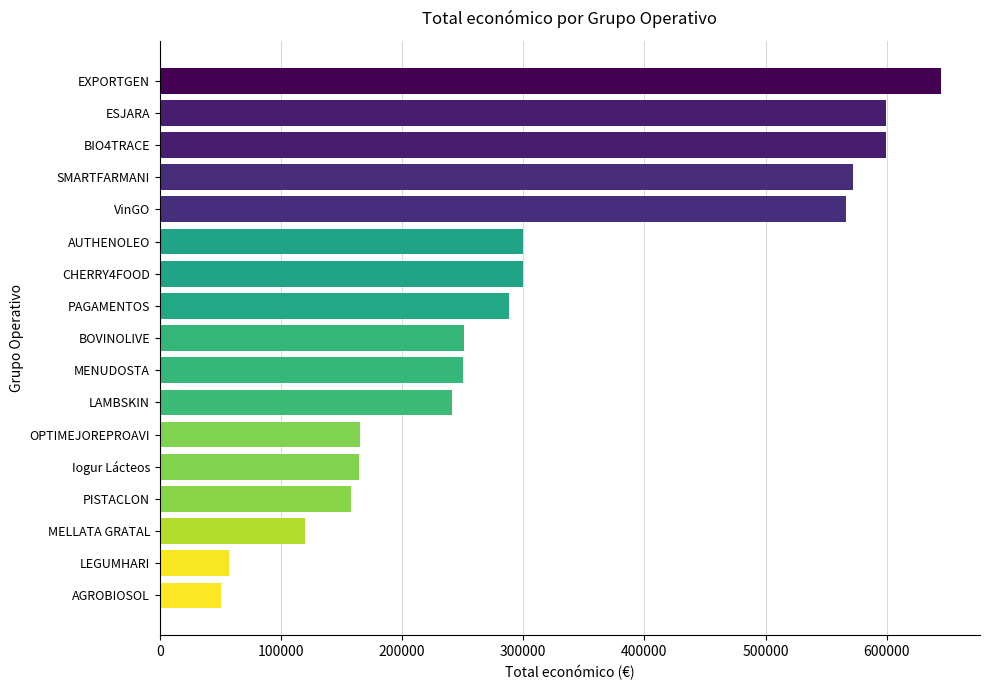

What is the maximum value shown in the chart?

644817